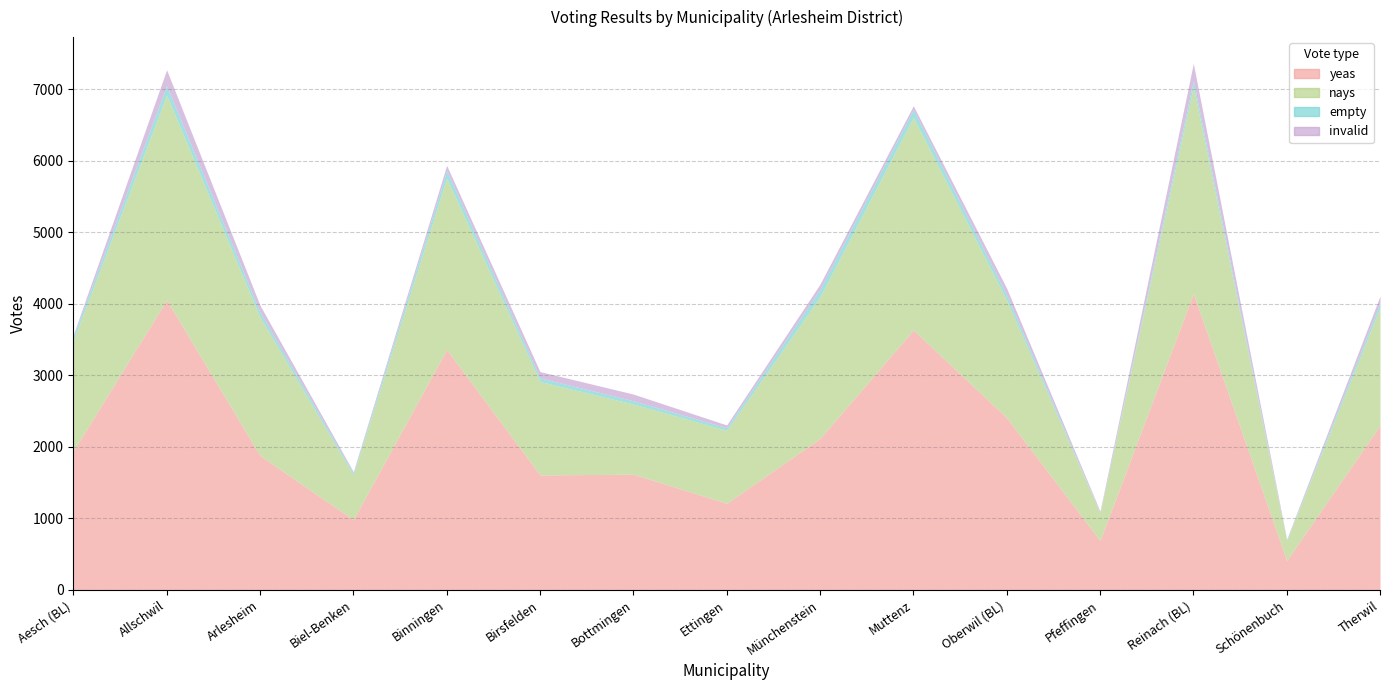

At Aesch (BL), list the series in order from largest to smallest.

yeas, nays, empty, invalid